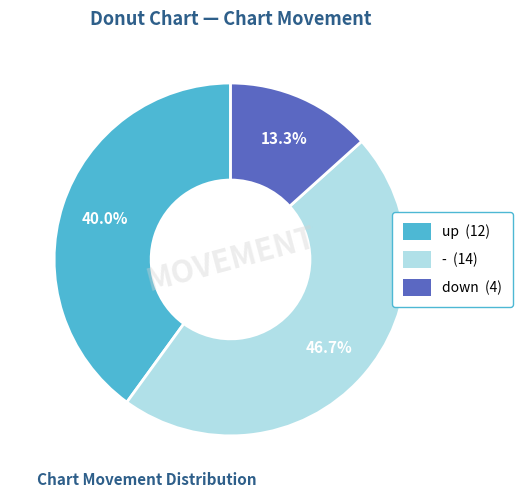

How many segments does this pie chart have?

3